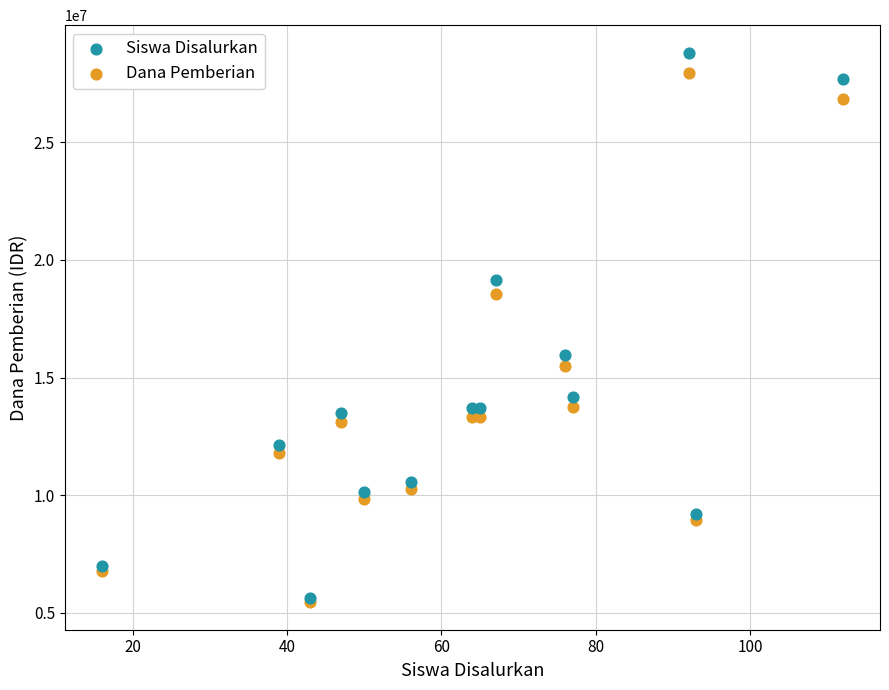

In the Dana Pemberian series, what Y value is closest to 16696125?

15495750